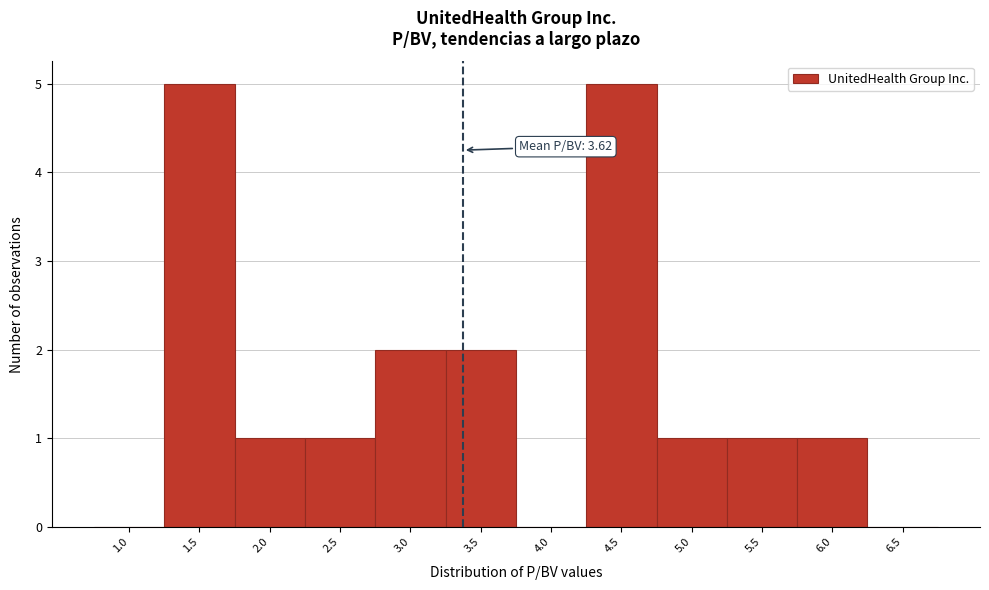

Reading left to right, what are all the values shown in this chart?

1.0=0	1.5=5	2.0=1	2.5=1	3.0=2	3.5=2	4.0=0	4.5=5	5.0=1	5.5=1	6.0=1	6.5=0